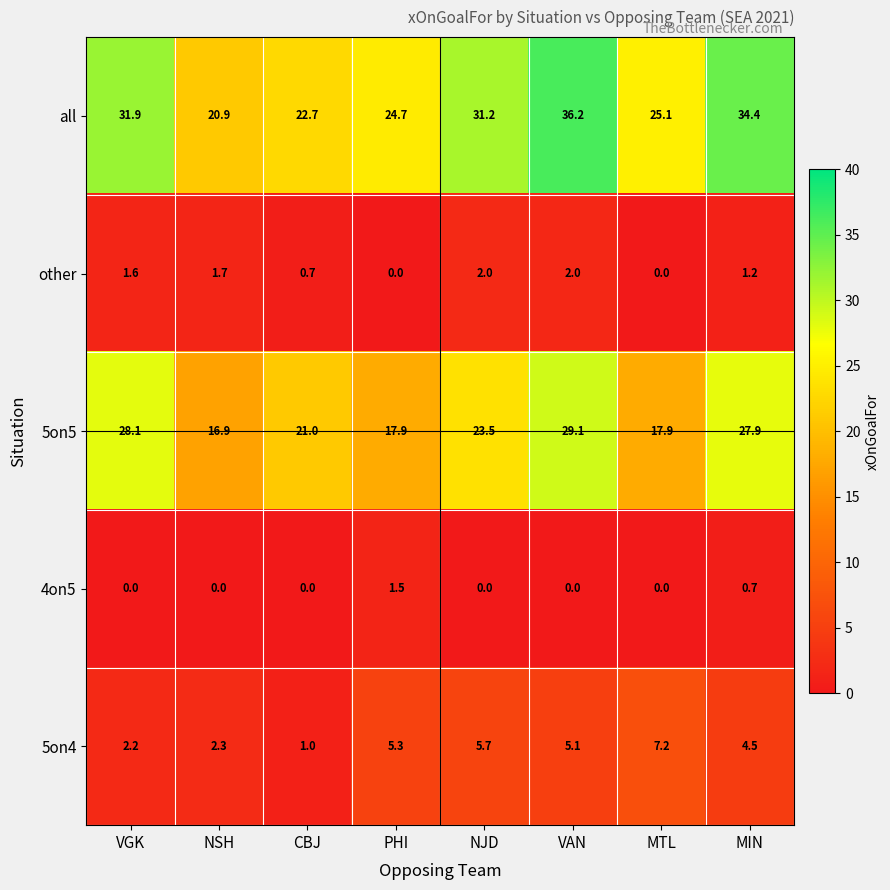

What is the difference between the highest and lowest values at NJD?

31.2